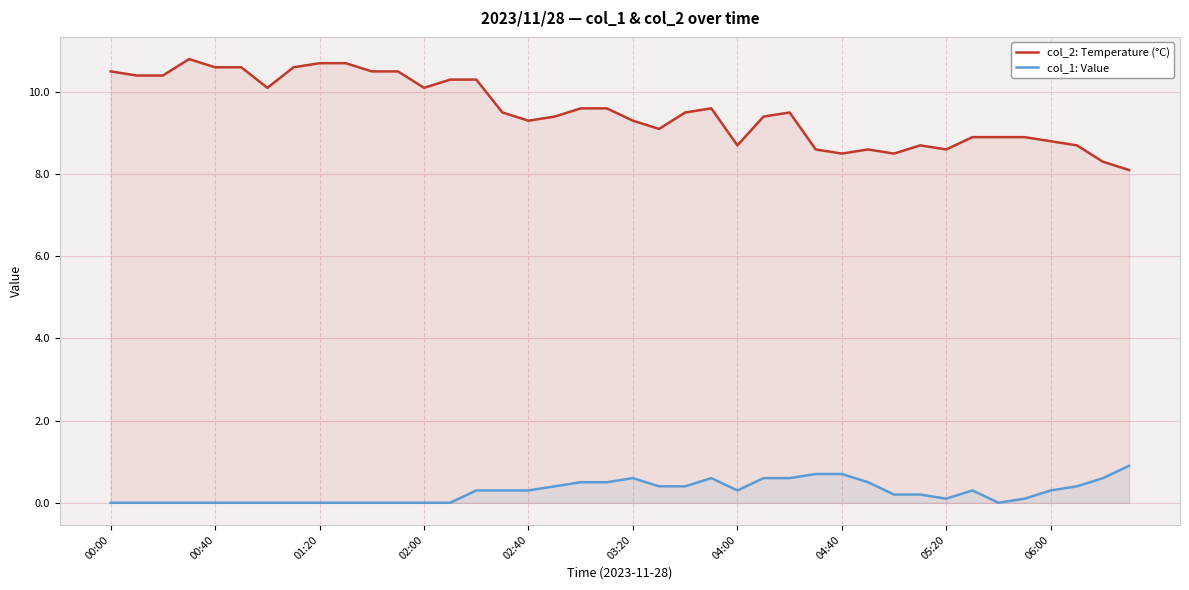

Rank the series at 31 from highest to lowest value.

col_2: Temperature (°C), col_1: Value